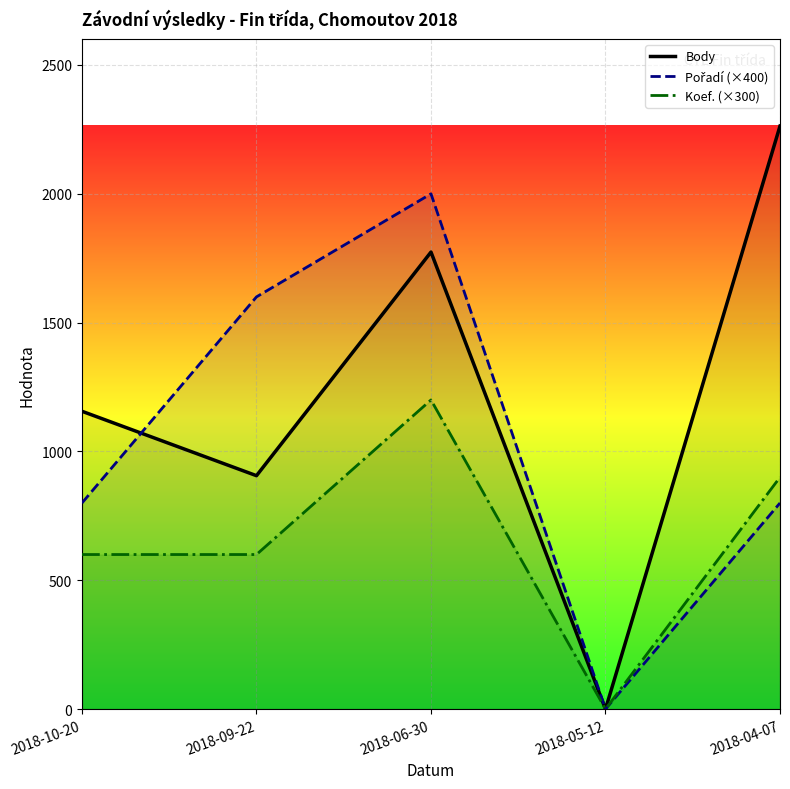

What is the label of the 3rd point from the left?

2018-06-30